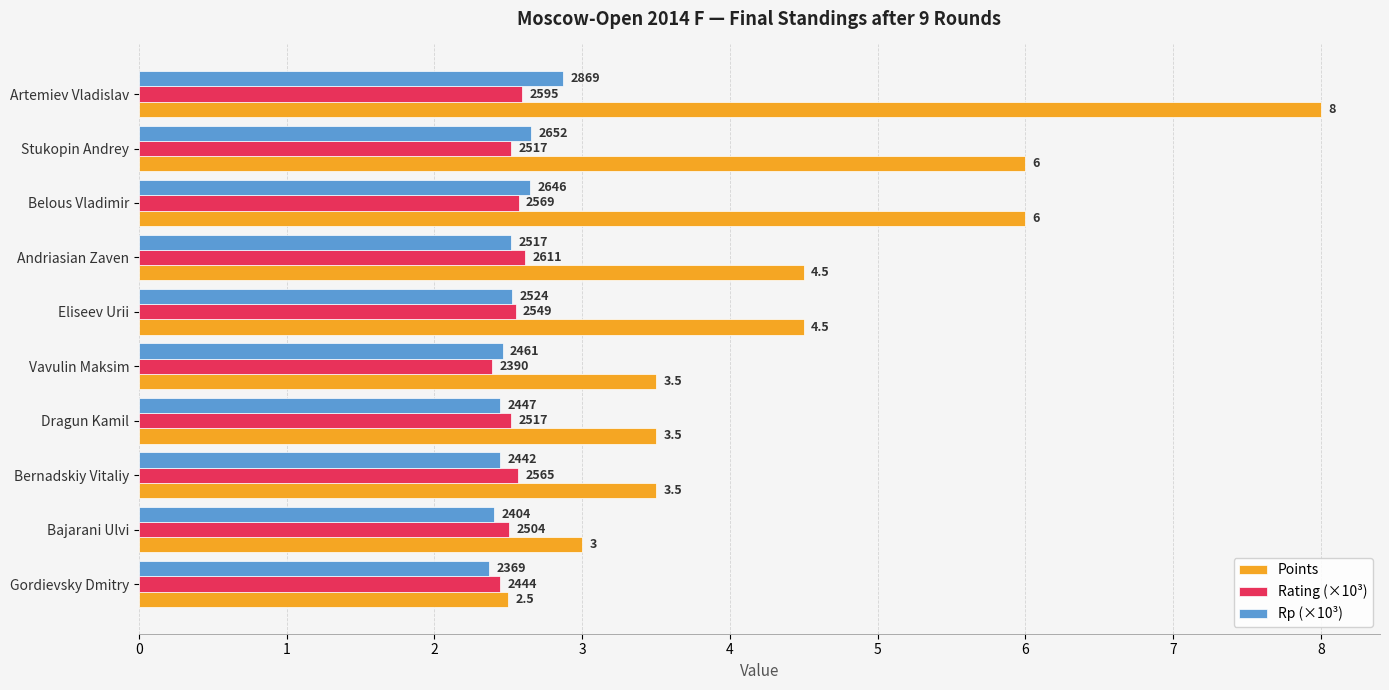

What are all the series names shown in the legend?

Points, Rating (×10³), Rp (×10³)